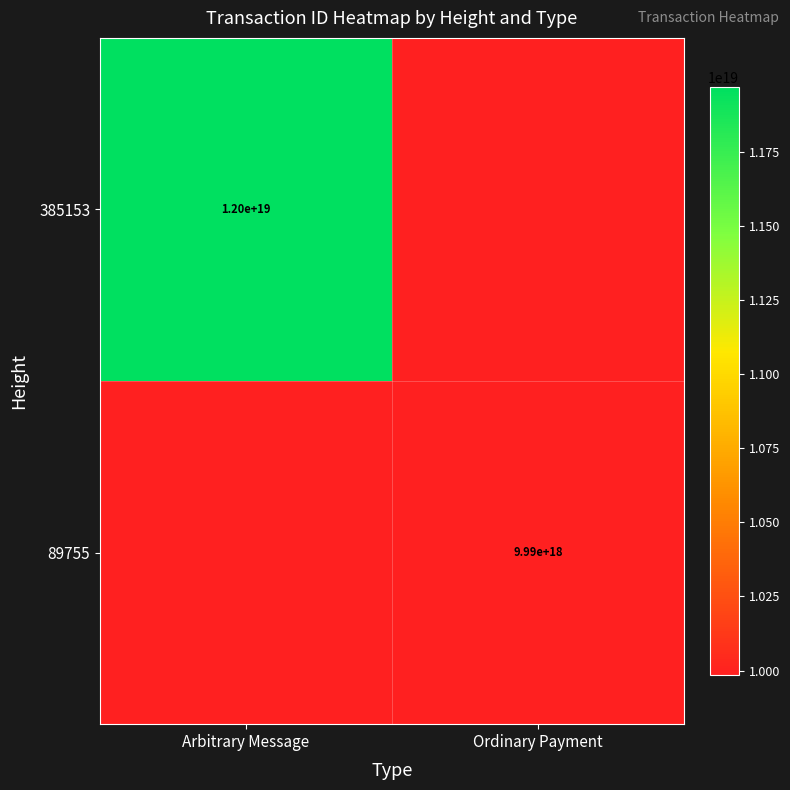

Is it true that 89755 equals 9990000000000000000 at Ordinary Payment?

True